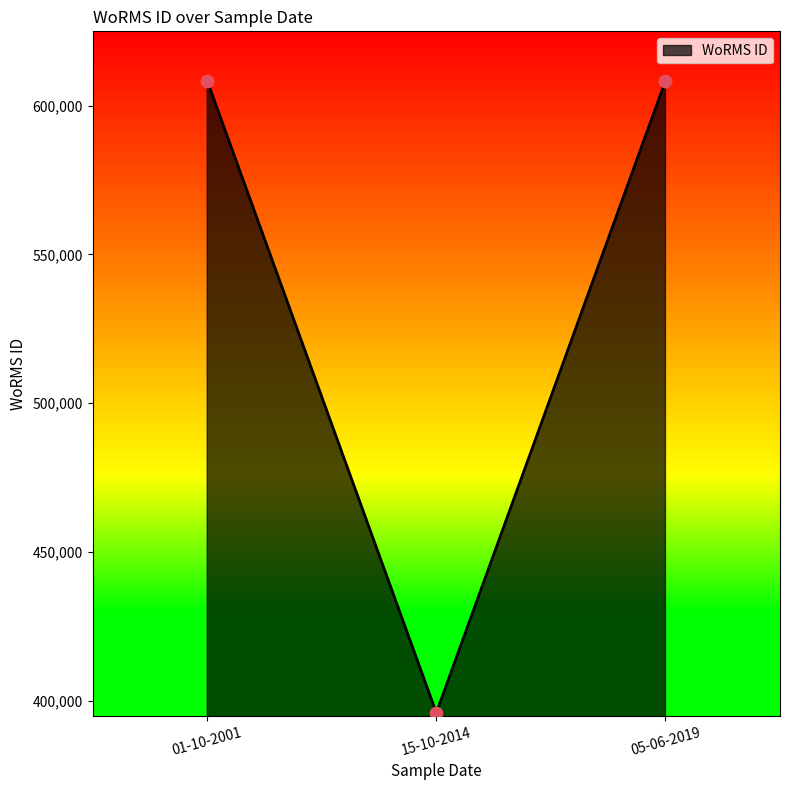

Approximately how many times larger is the value at 15-10-2014 compared to 05-06-2019?

0.7